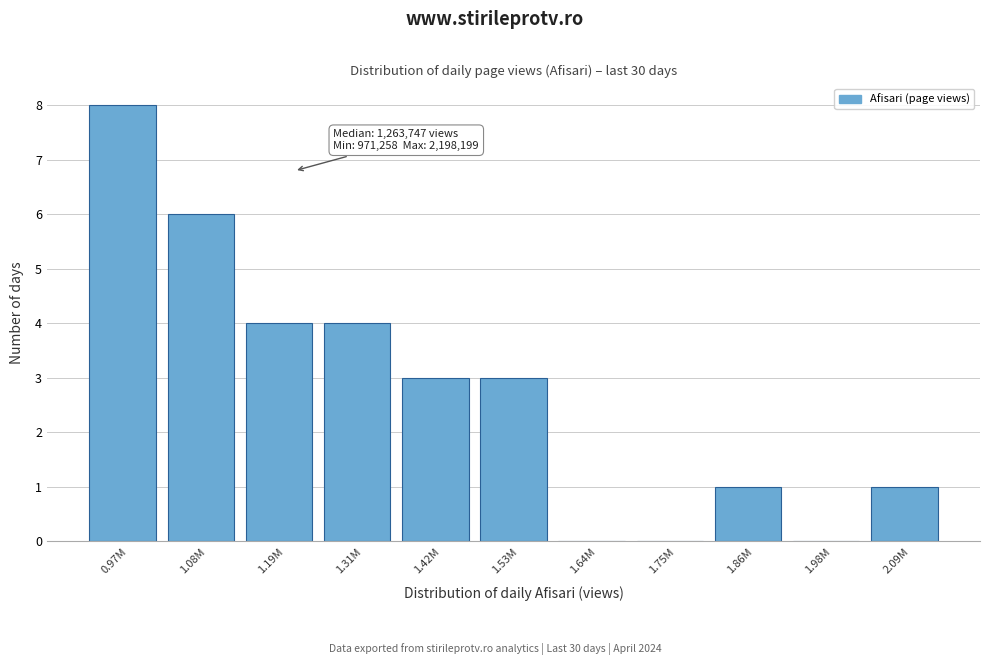

Reading left to right, transcribe all the data shown in this chart.

0.97M=8	1.08M=6	1.19M=4	1.31M=4	1.42M=3	1.53M=3	1.64M=0	1.75M=0	1.86M=1	1.98M=0	2.09M=1